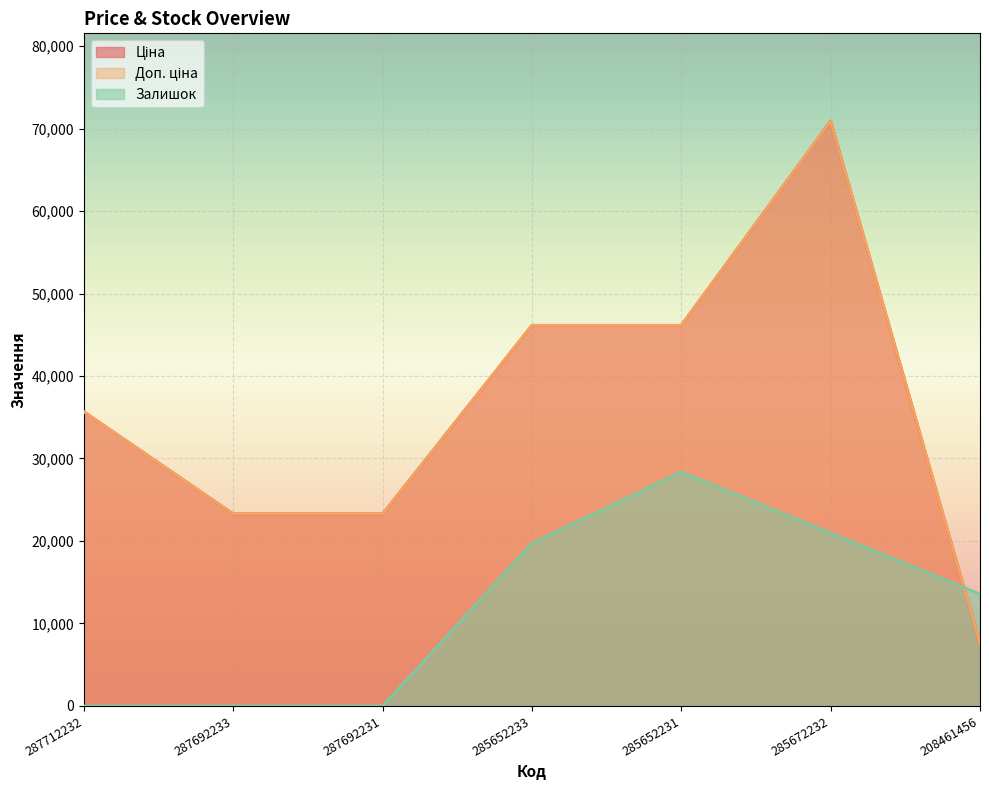

Reading right to left, transcribe all the data shown in this chart.

Ціна: 208461456=7530.7	285672232=70906.0	285652231=46143.9	285652233=46143.9	287692231=23278.2	287692233=23278.2	287712232=35659.4
Доп. ціна: 208461456=7530.7	285672232=70906.0	285652231=46143.9	285652233=46143.9	287692231=23278.2	287692233=23278.2	287712232=35659.4
Залишок: 208461456=13564.6	285672232=20963.5	285652231=28362.4	285652233=19730.4	287692231=0.0	287692233=0.0	287712232=0.0